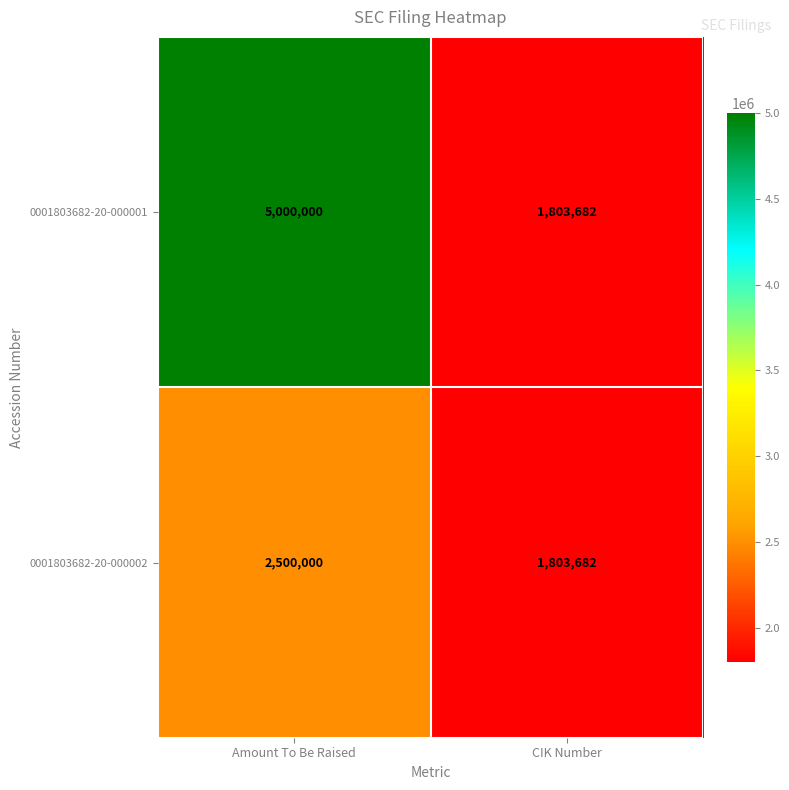

What is the difference between the 0001803682-20-000002 values at CIK Number and Amount To Be Raised?

696318